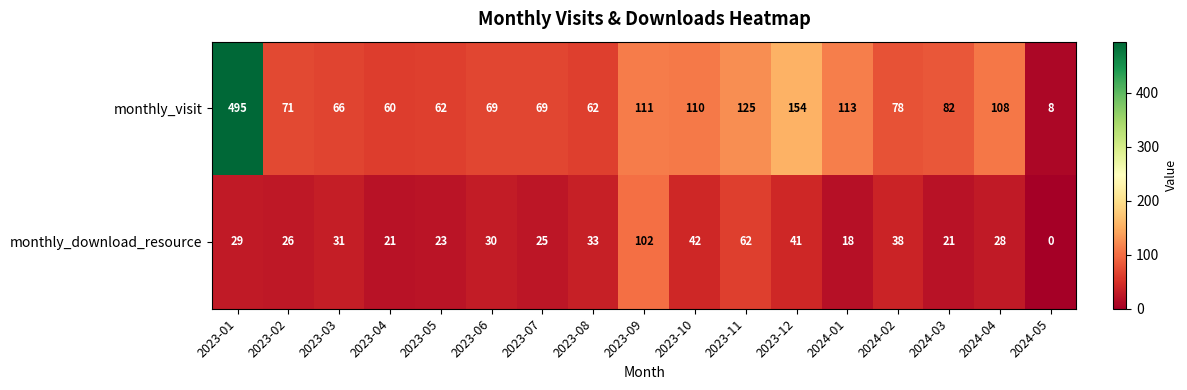

Which series changed the most between 2023-04 and 2023-11?

monthly_visit